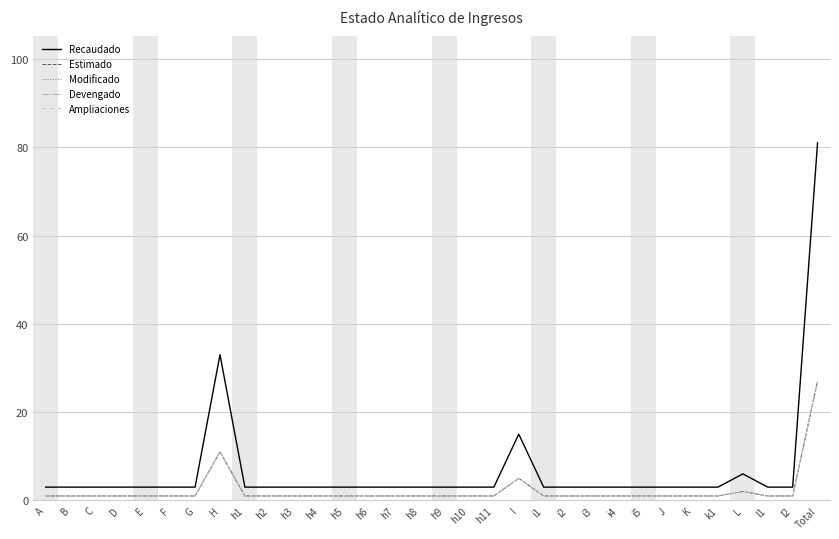

What is the greatest value displayed?

81